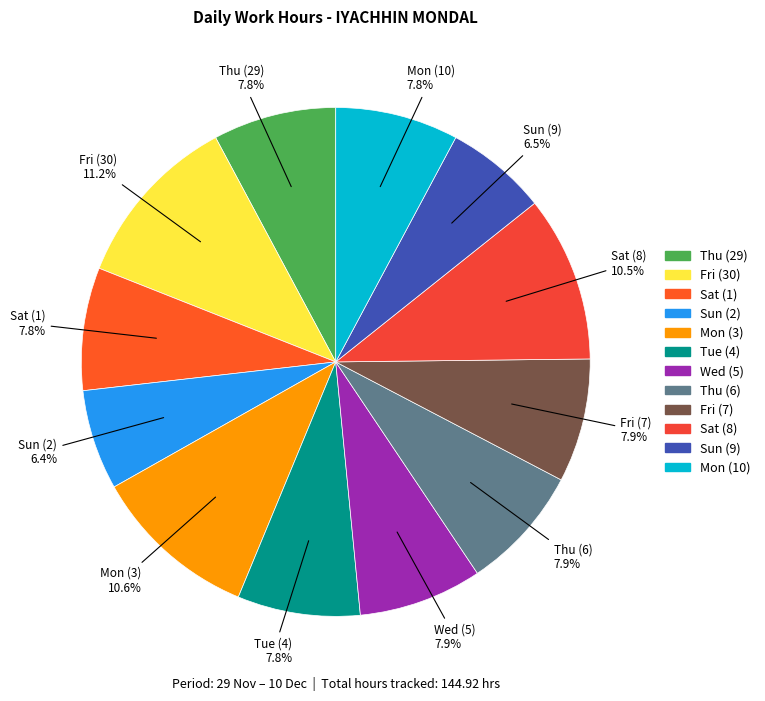

Does any single category account for the majority?

No